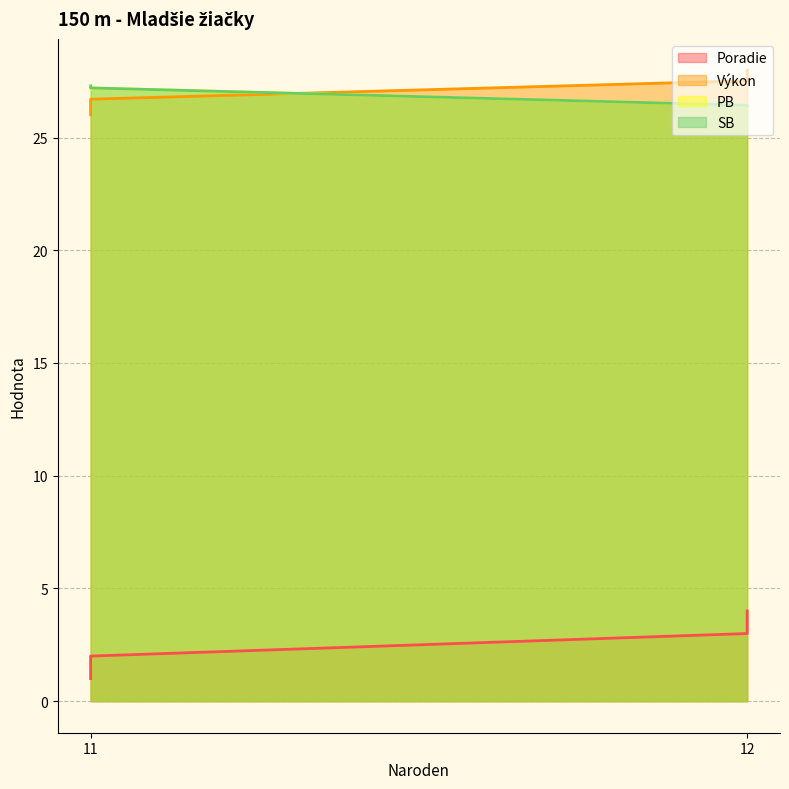

At which category is the sum across all series the highest?

12